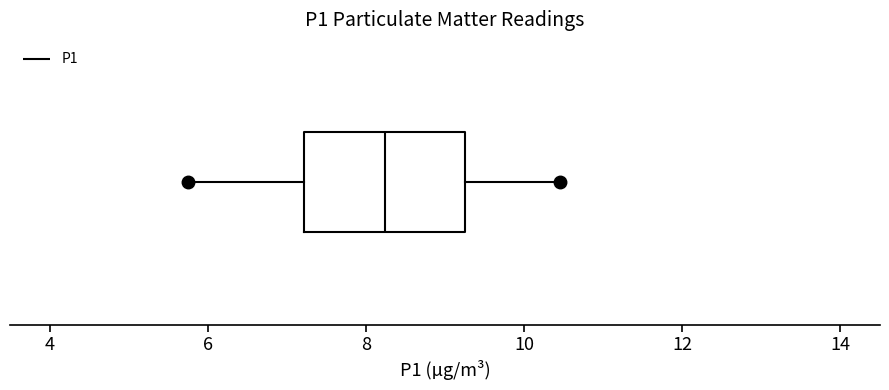

Read this box plot against the x-axis: the position of the median line, the range covered by the box, and the ends of both whiskers. The values are not printed on the chart, so give them approximately, as read against the axis.

median 8.2, box 7.2 to 9.2, whiskers 5.8 to 10.4